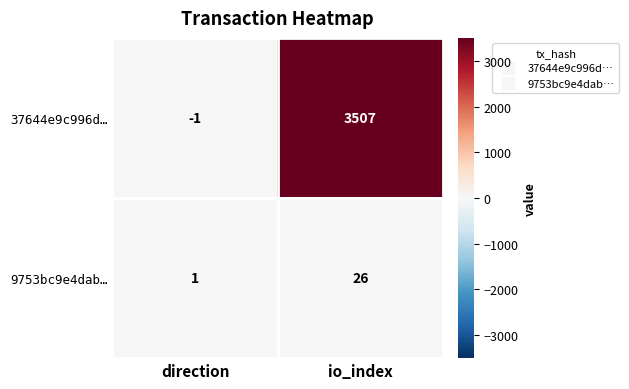

What is the total value across all series at io_index?

3533